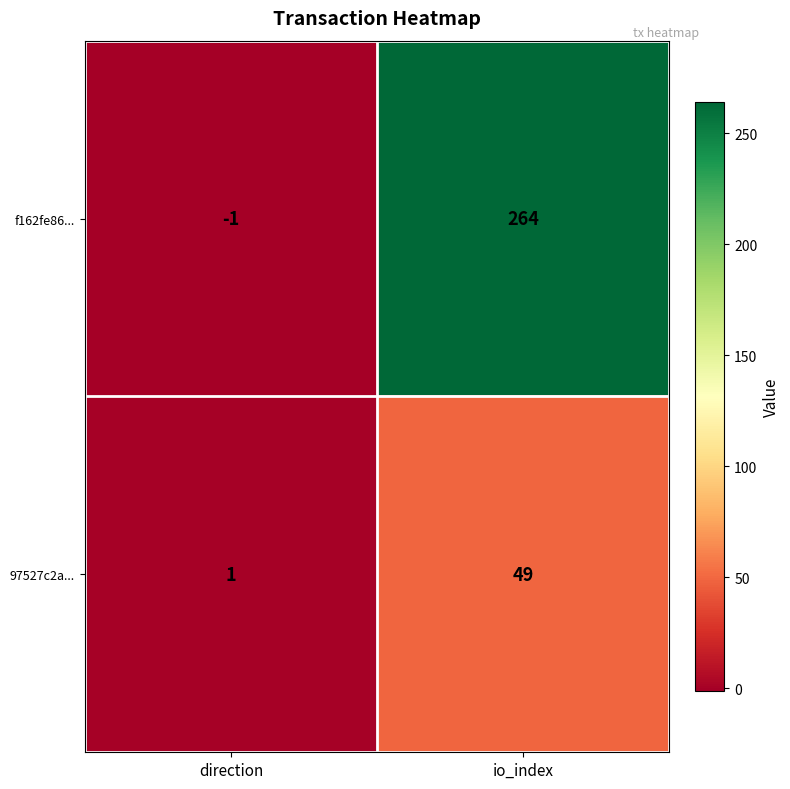

The value of 97527c2a... at io_index is 64. True or false?

False